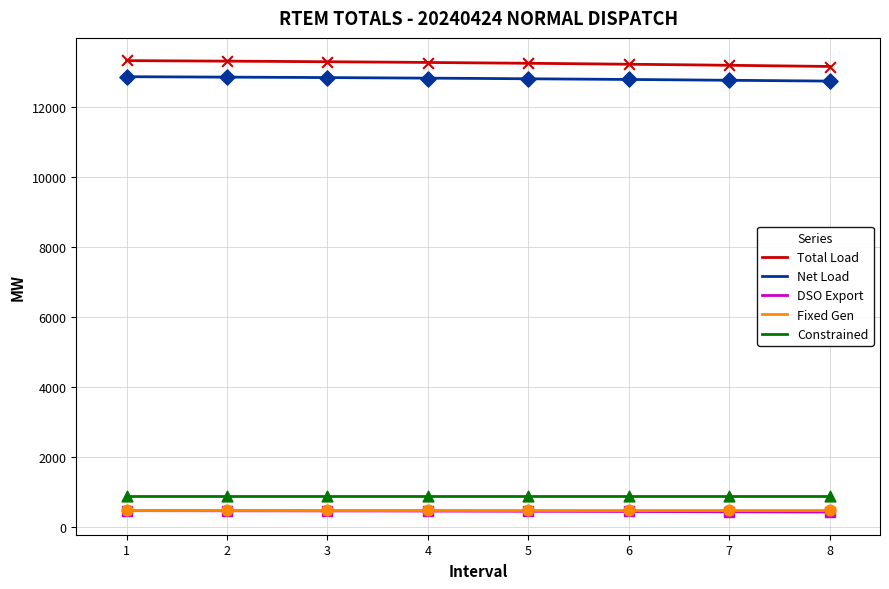

Which series has the largest total across all categories?

Total Load